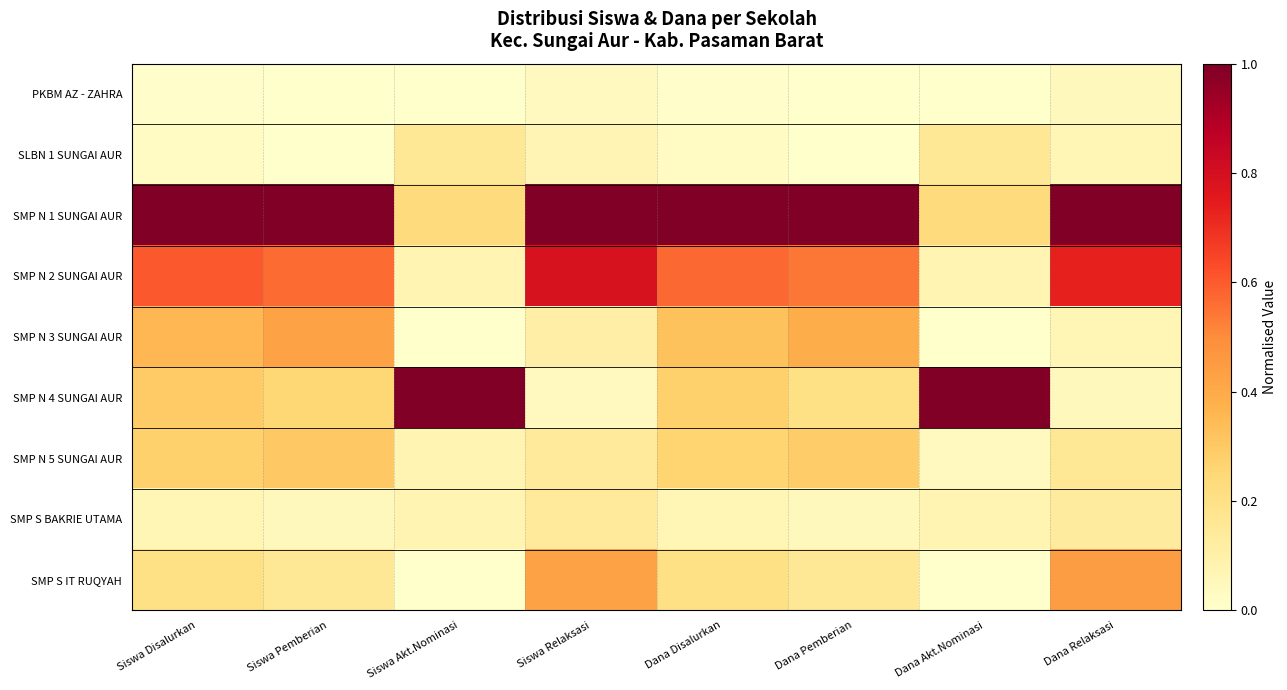

Between Siswa Pemberian and Siswa Akt.Nominasi, which is larger?

Siswa Pemberian